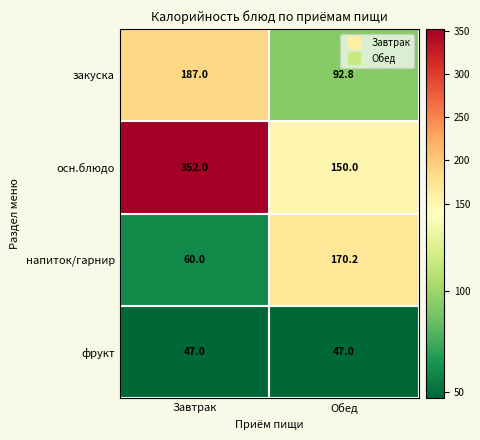

Reading right to left, what are all the values shown in this chart?

закуска: 92.8	187.0
осн.блюдо: 150.0	352.0
напиток/гарнир: 170.2	60.0
фрукт: 47.0	47.0